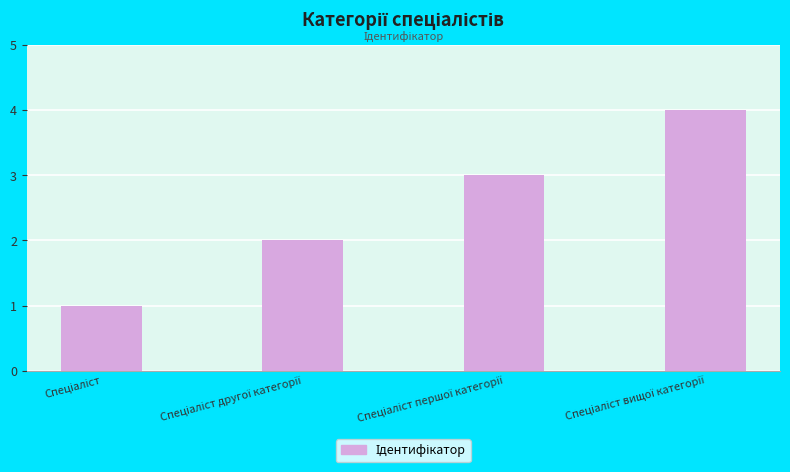

What is the value of the 3rd bar from the left?

3